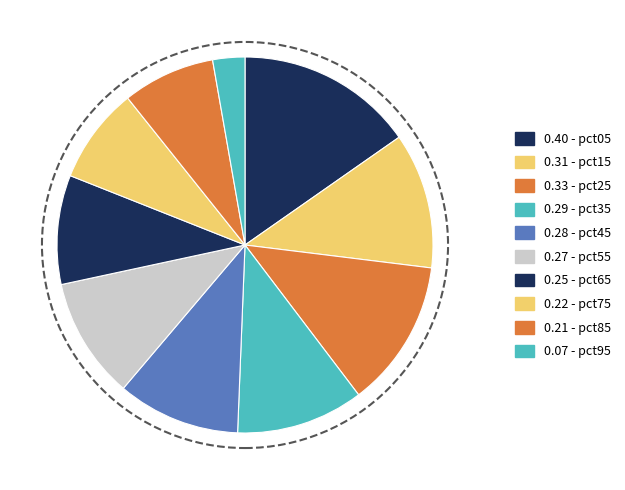

Count the number of slices in the pie.

10